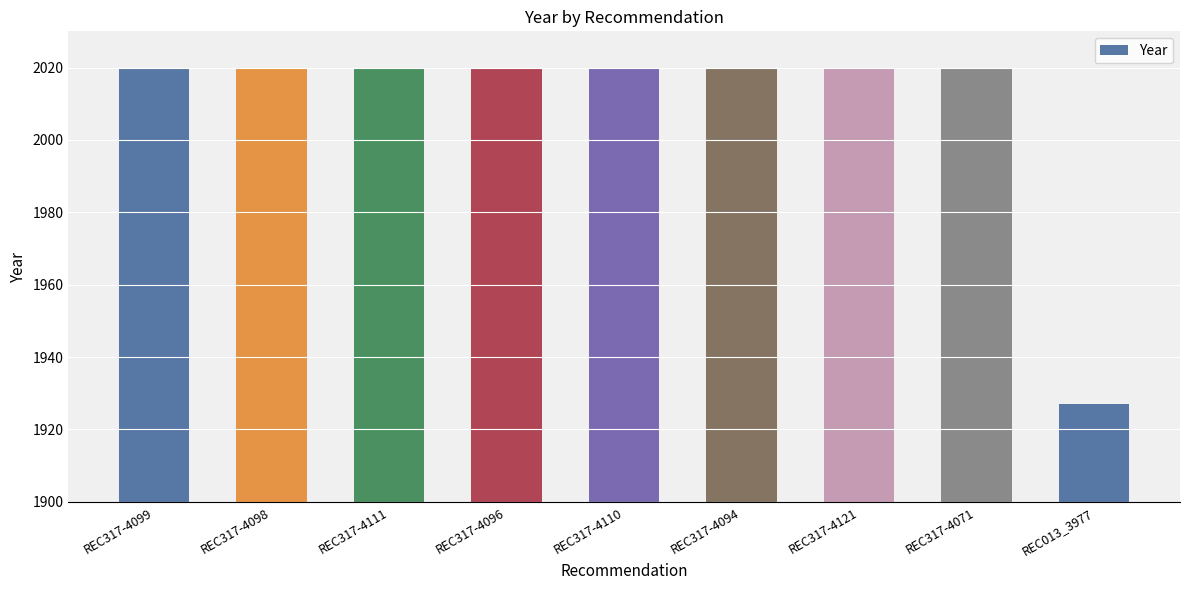

What is the change in value from REC317-4098 to REC013_3977?

-93